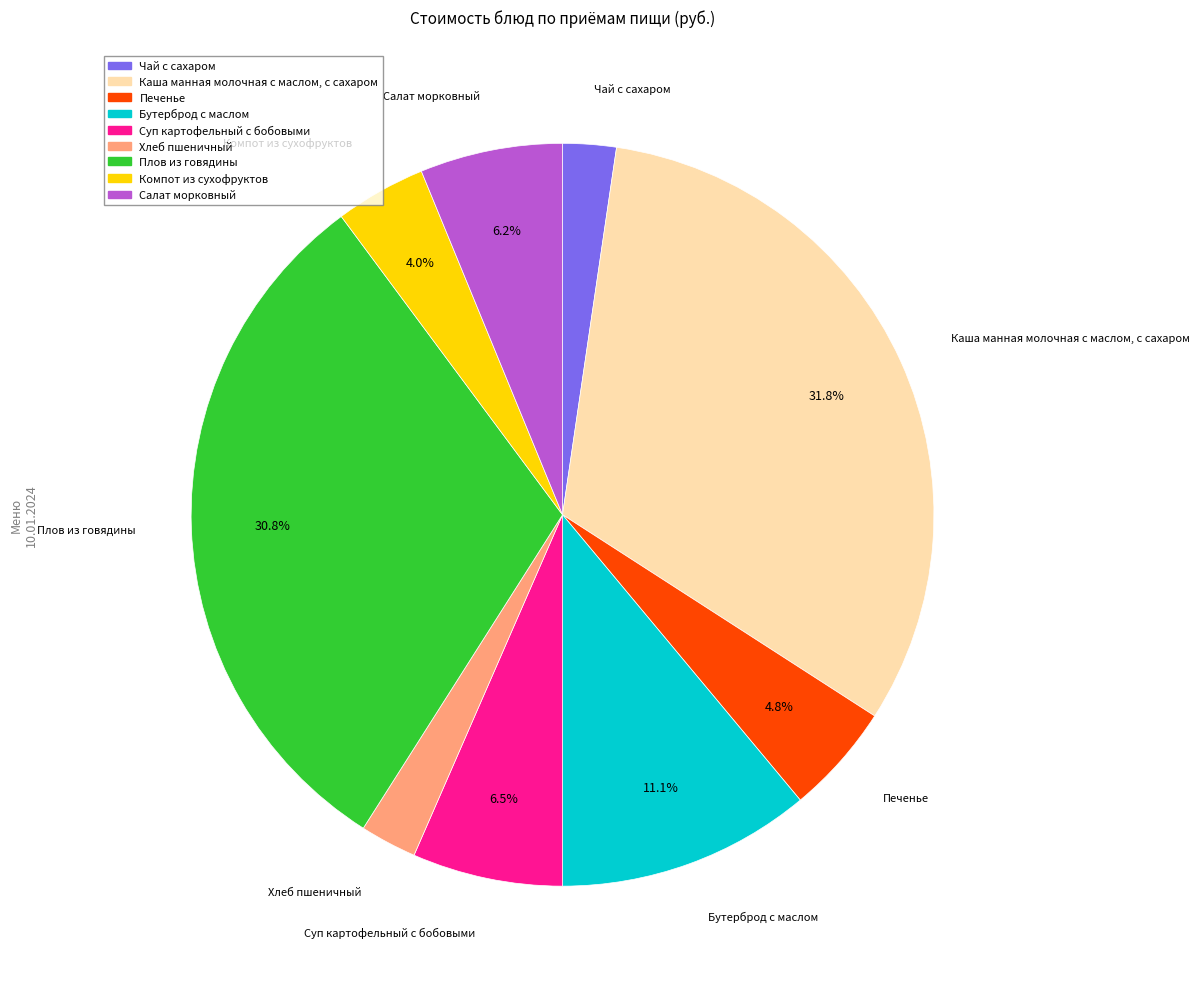

Count the number of slices in the pie.

9